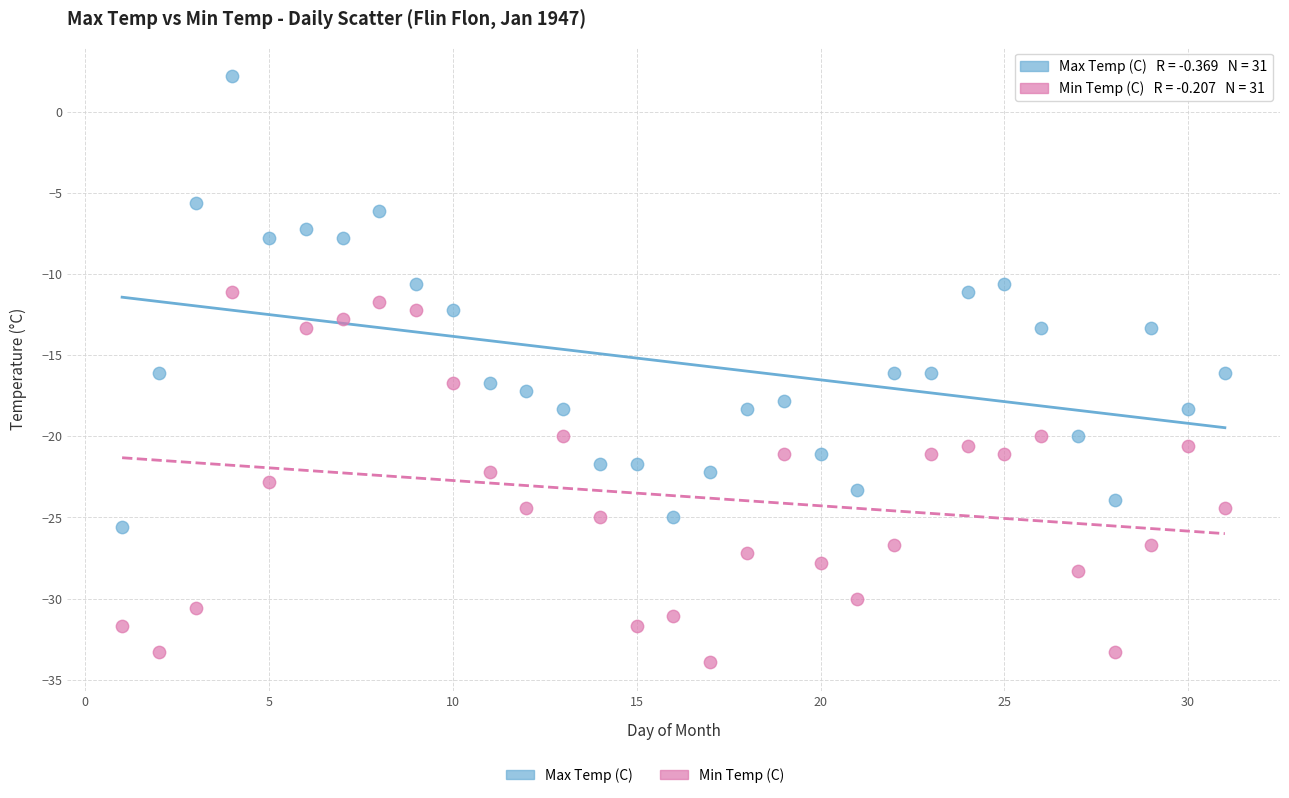

Across all data points, what is the range of Y values (max minus min)?

36.1